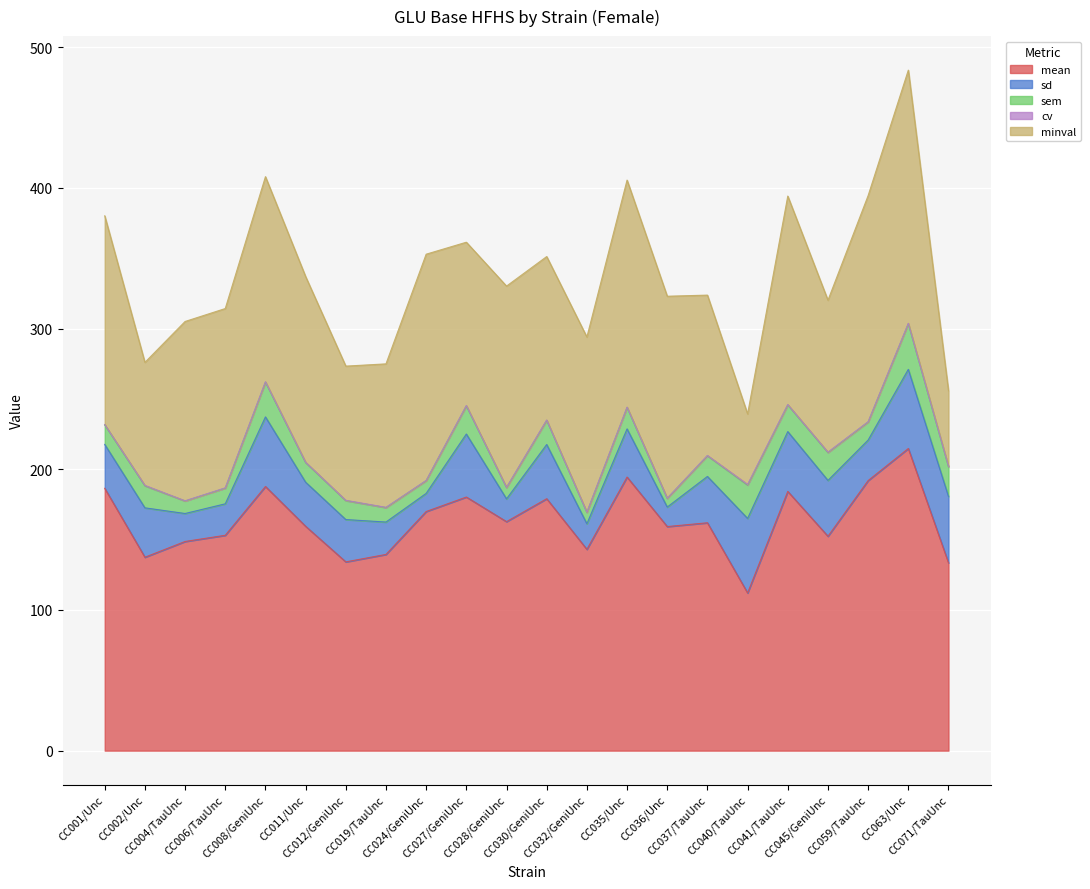

True or false: cv and sd intersect in this chart.

False